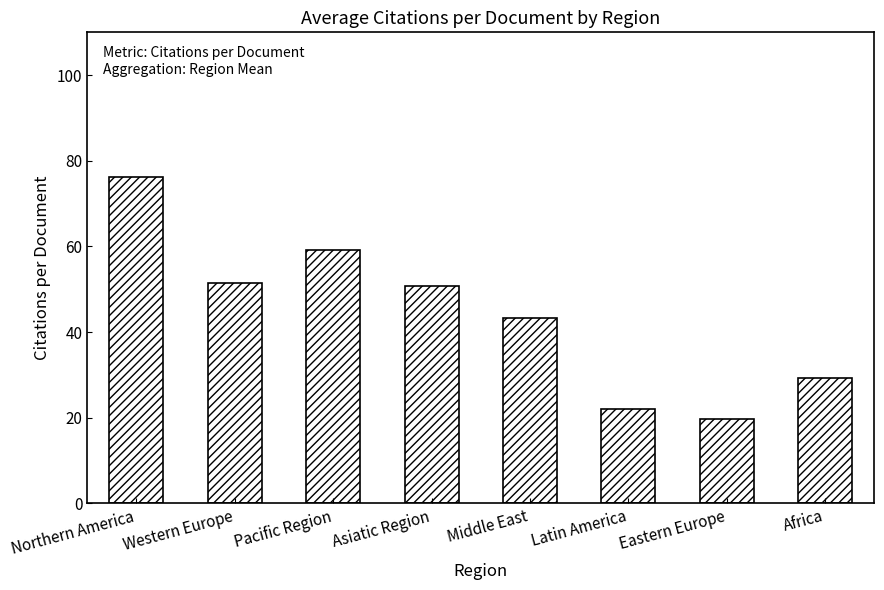

Which has a higher value, Africa or Western Europe?

Western Europe